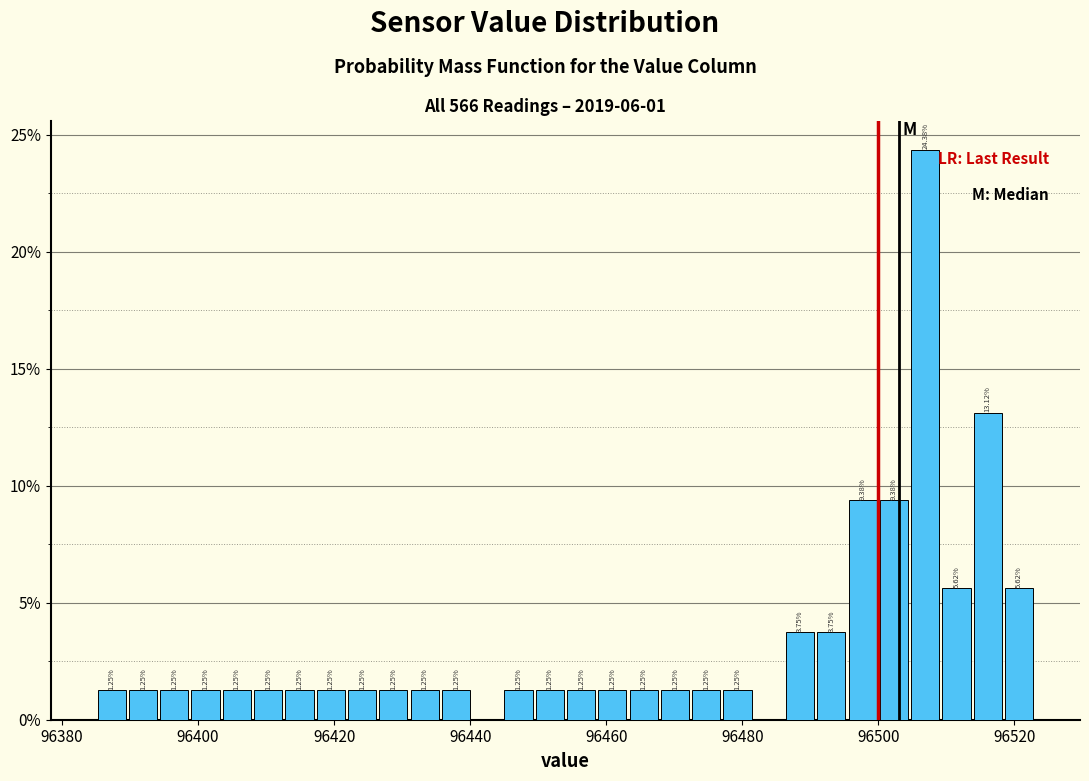

Read against the x-axis, roughly where is the centre of the tallest bar?

96506